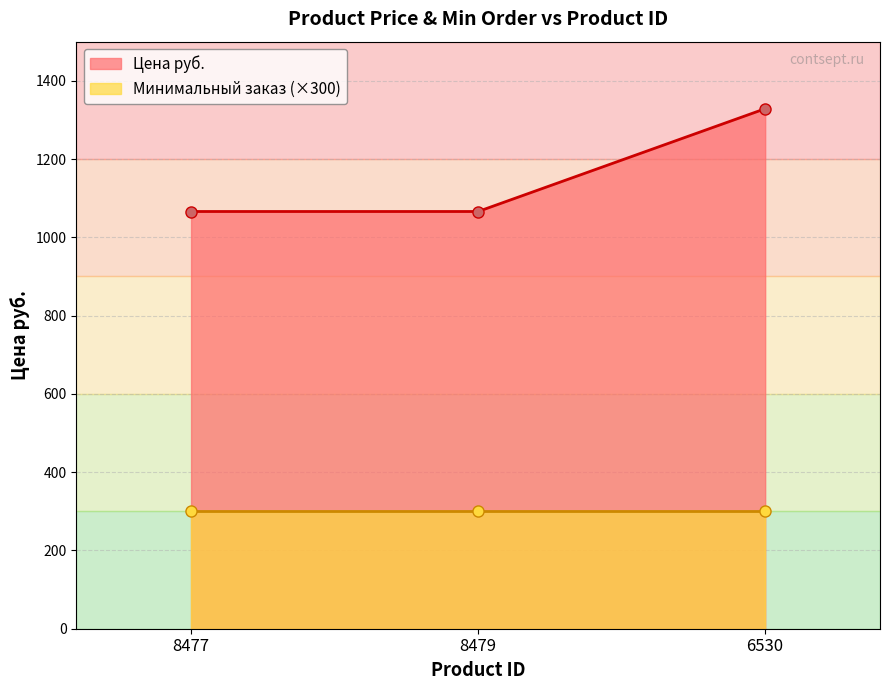

What is the change in value from 8479 to 6530?

+262.6